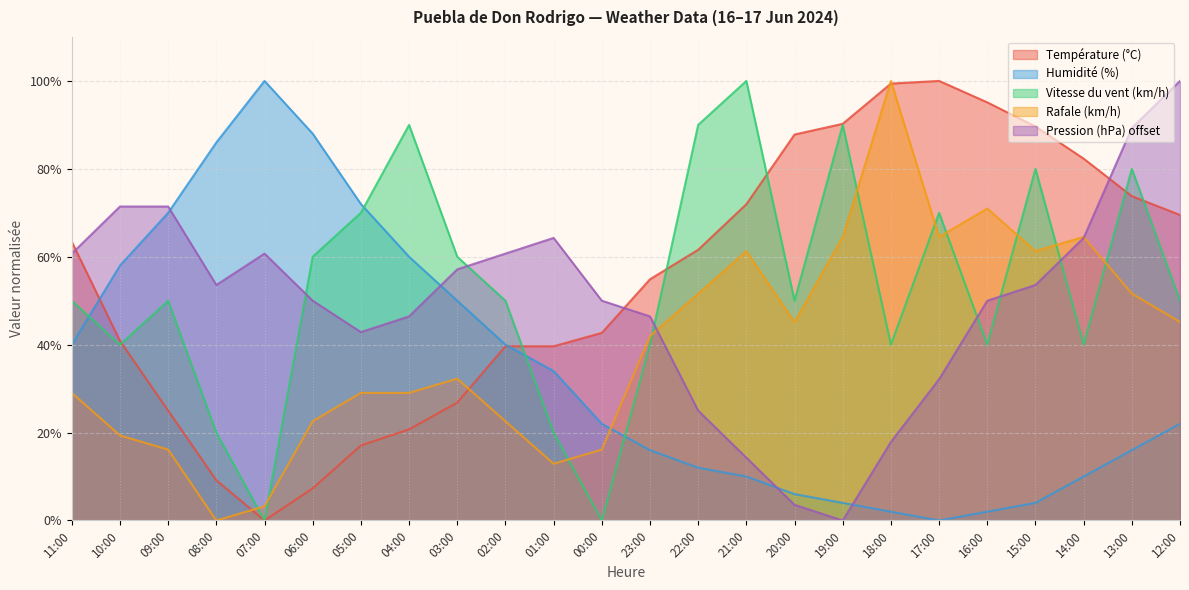

How many lines are shown in the chart?

5